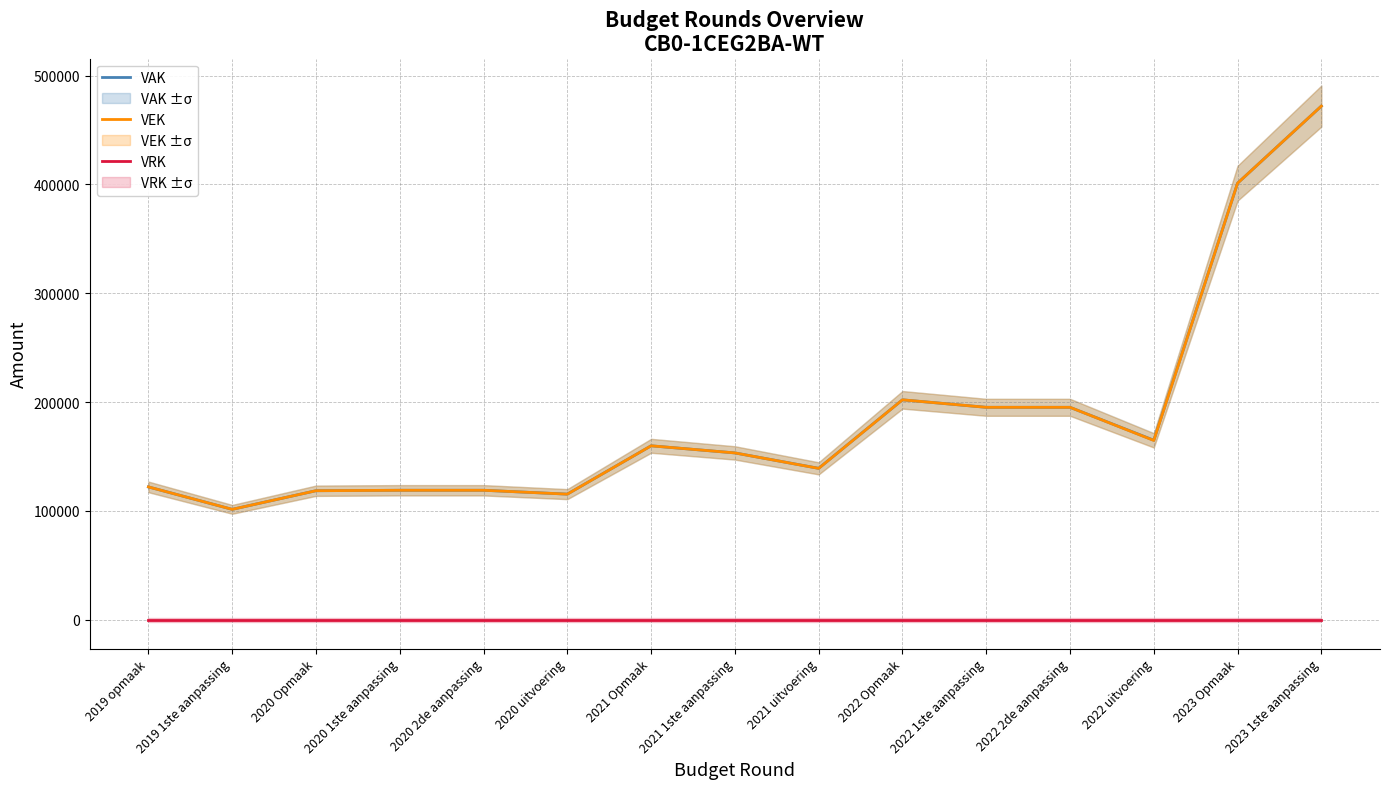

At which label does VEK first exceed 153276?

2021 Opmaak